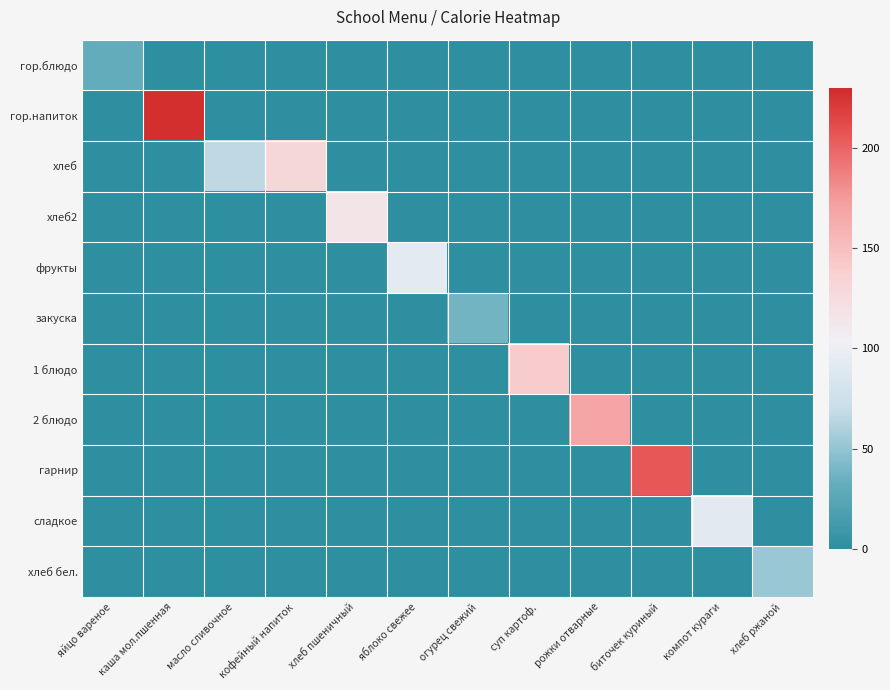

Reading left to right, what are all the values shown in this chart?

гор.блюдо: яйцо вареное=31.0	каша мол.пшенная=0.0	масло сливочное=0.0	кофейный напиток=0.0	хлеб пшеничный=0.0	яблоко свежее=0.0	огурец свежий=0.0	суп картоф.=0.0	рожки отварные=0.0	биточек куриный=0.0	компот кураги=0.0	хлеб ржаной=0.0
гор.напиток: яйцо вареное=0.0	каша мол.пшенная=227.0	масло сливочное=0.0	кофейный напиток=0.0	хлеб пшеничный=0.0	яблоко свежее=0.0	огурец свежий=0.0	суп картоф.=0.0	рожки отварные=0.0	биточек куриный=0.0	компот кураги=0.0	хлеб ржаной=0.0
хлеб: яйцо вареное=0.0	каша мол.пшенная=0.0	масло сливочное=66.0	кофейный напиток=130.0	хлеб пшеничный=0.0	яблоко свежее=0.0	огурец свежий=0.0	суп картоф.=0.0	рожки отварные=0.0	биточек куриный=0.0	компот кураги=0.0	хлеб ржаной=0.0
хлеб2: яйцо вареное=0.0	каша мол.пшенная=0.0	масло сливочное=0.0	кофейный напиток=0.0	хлеб пшеничный=116.0	яблоко свежее=0.0	огурец свежий=0.0	суп картоф.=0.0	рожки отварные=0.0	биточек куриный=0.0	компот кураги=0.0	хлеб ржаной=0.0
фрукты: яйцо вареное=0.0	каша мол.пшенная=0.0	масло сливочное=0.0	кофейный напиток=0.0	хлеб пшеничный=0.0	яблоко свежее=94.0	огурец свежий=0.0	суп картоф.=0.0	рожки отварные=0.0	биточек куриный=0.0	компот кураги=0.0	хлеб ржаной=0.0
закуска: яйцо вареное=0.0	каша мол.пшенная=0.0	масло сливочное=0.0	кофейный напиток=0.0	хлеб пшеничный=0.0	яблоко свежее=0.0	огурец свежий=38.0	суп картоф.=0.0	рожки отварные=0.0	биточек куриный=0.0	компот кураги=0.0	хлеб ржаной=0.0
1 блюдо: яйцо вареное=0.0	каша мол.пшенная=0.0	масло сливочное=0.0	кофейный напиток=0.0	хлеб пшеничный=0.0	яблоко свежее=0.0	огурец свежий=0.0	суп картоф.=140.7	рожки отварные=0.0	биточек куриный=0.0	компот кураги=0.0	хлеб ржаной=0.0
2 блюдо: яйцо вареное=0.0	каша мол.пшенная=0.0	масло сливочное=0.0	кофейный напиток=0.0	хлеб пшеничный=0.0	яблоко свежее=0.0	огурец свежий=0.0	суп картоф.=0.0	рожки отварные=168.9	биточек куриный=0.0	компот кураги=0.0	хлеб ржаной=0.0
гарнир: яйцо вареное=0.0	каша мол.пшенная=0.0	масло сливочное=0.0	кофейный напиток=0.0	хлеб пшеничный=0.0	яблоко свежее=0.0	огурец свежий=0.0	суп картоф.=0.0	рожки отварные=0.0	биточек куриный=205.3	компот кураги=0.0	хлеб ржаной=0.0
сладкое: яйцо вареное=0.0	каша мол.пшенная=0.0	масло сливочное=0.0	кофейный напиток=0.0	хлеб пшеничный=0.0	яблоко свежее=0.0	огурец свежий=0.0	суп картоф.=0.0	рожки отварные=0.0	биточек куриный=0.0	компот кураги=92.0	хлеб ржаной=0.0
хлеб бел.: яйцо вареное=0.0	каша мол.пшенная=0.0	масло сливочное=0.0	кофейный напиток=0.0	хлеб пшеничный=0.0	яблоко свежее=0.0	огурец свежий=0.0	суп картоф.=0.0	рожки отварные=0.0	биточек куриный=0.0	компот кураги=0.0	хлеб ржаной=52.2